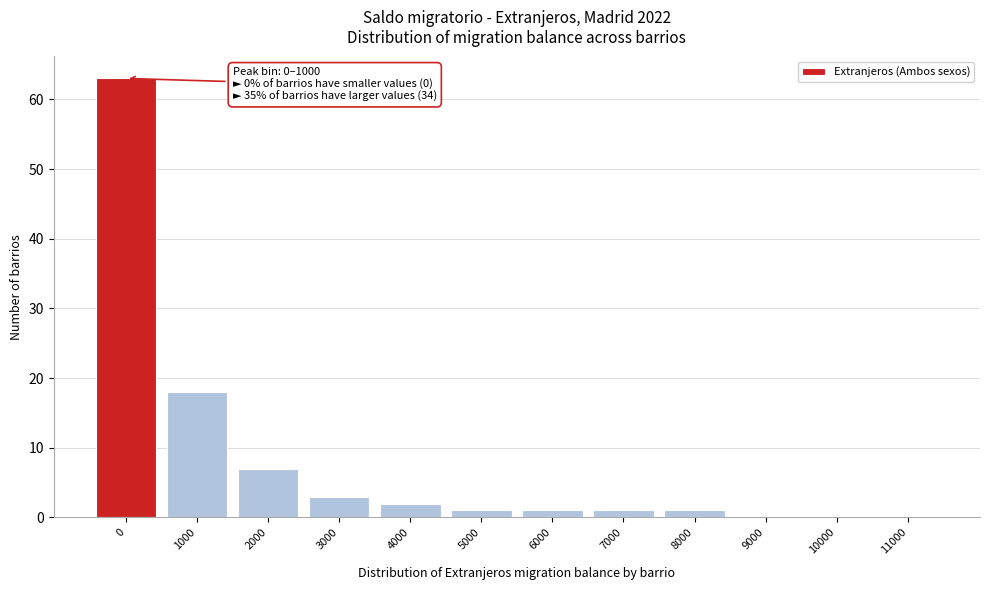

Reading left to right, list all the values displayed in this chart.

0=63	1000=18	2000=7	3000=3	4000=2	5000=1	6000=1	7000=1	8000=1	9000=0	10000=0	11000=0